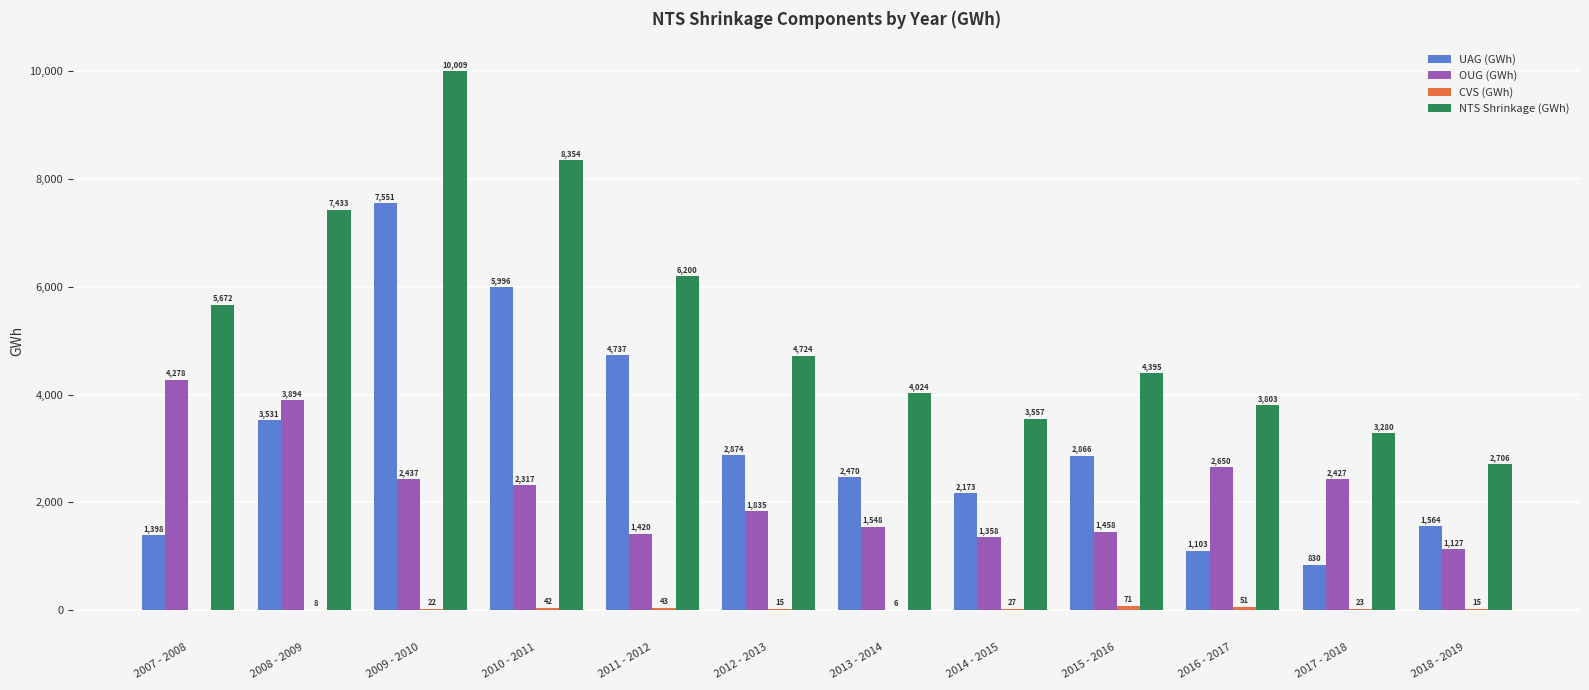

What is the spread (max minus min) of values at 2008 - 2009?

7424.8